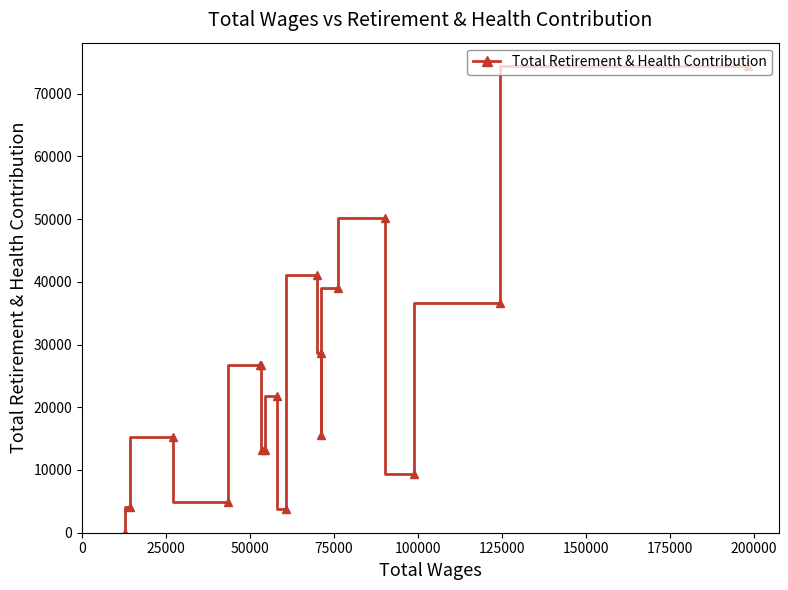

What is the average value?

23597